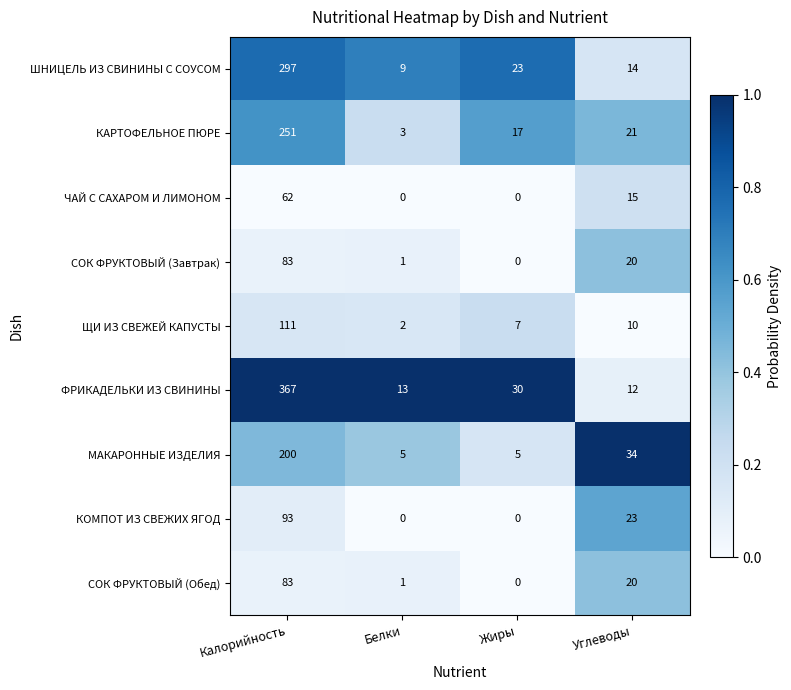

Where is КАРТОФЕЛЬНОЕ ПЮРЕ nearest to the value 127?

Углеводы